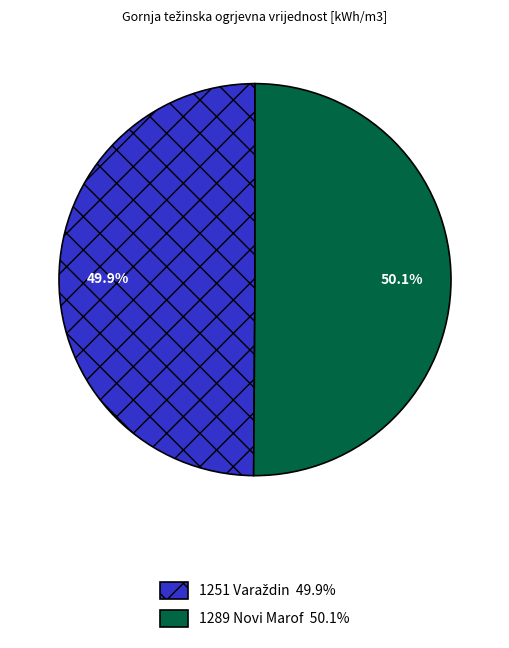

Does any single category account for the majority?

Yes